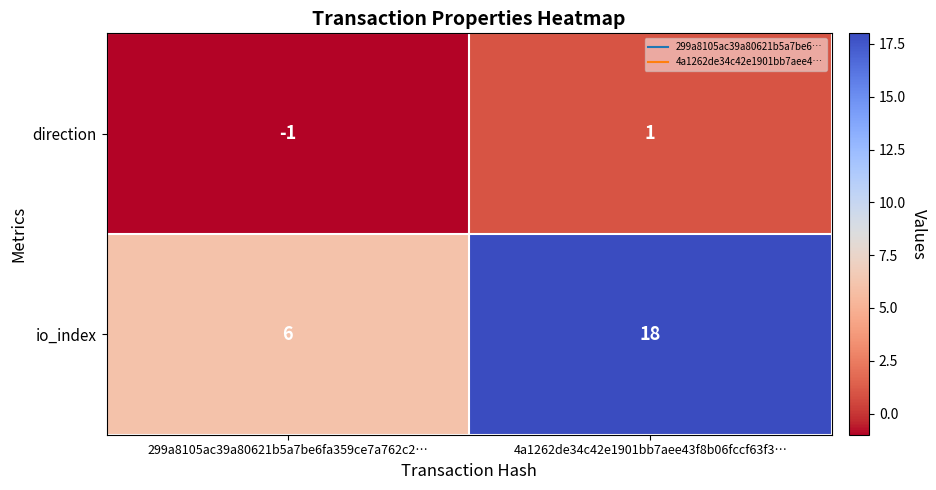

How many data points in direction are less than 1?

1